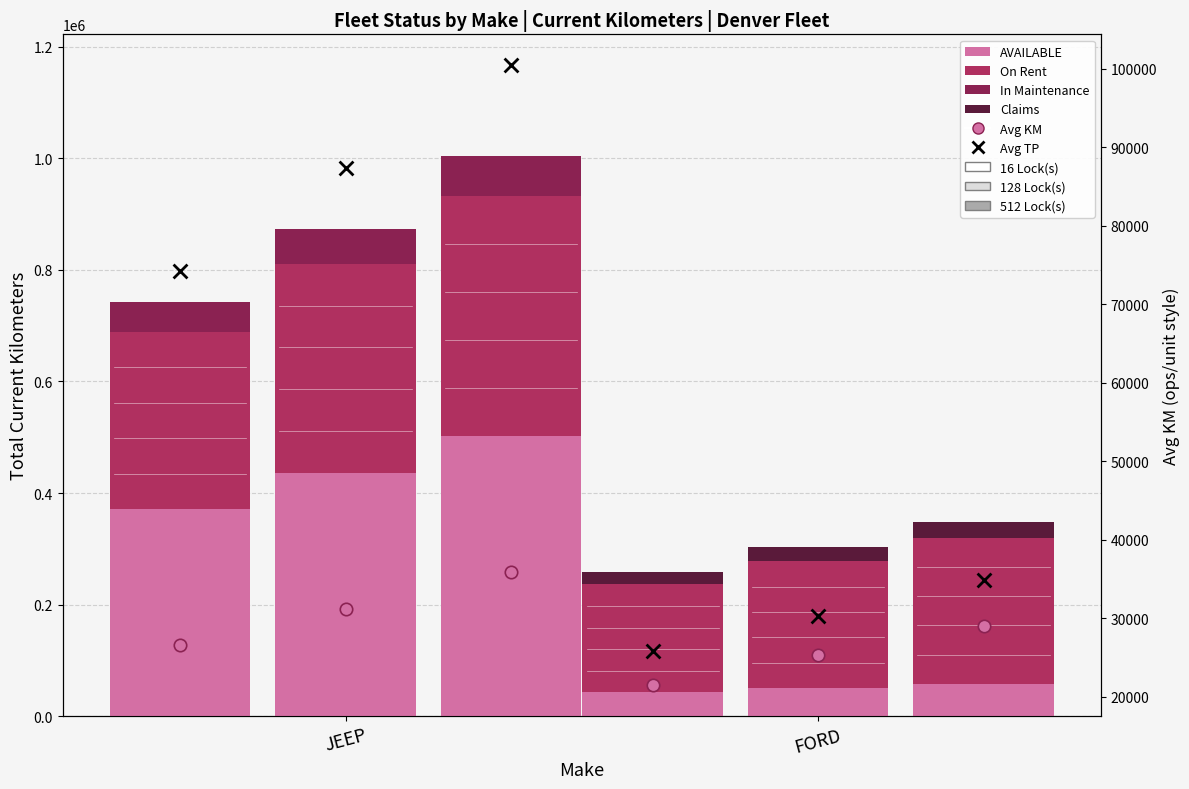

Which series has the largest total across all categories?

On Rent